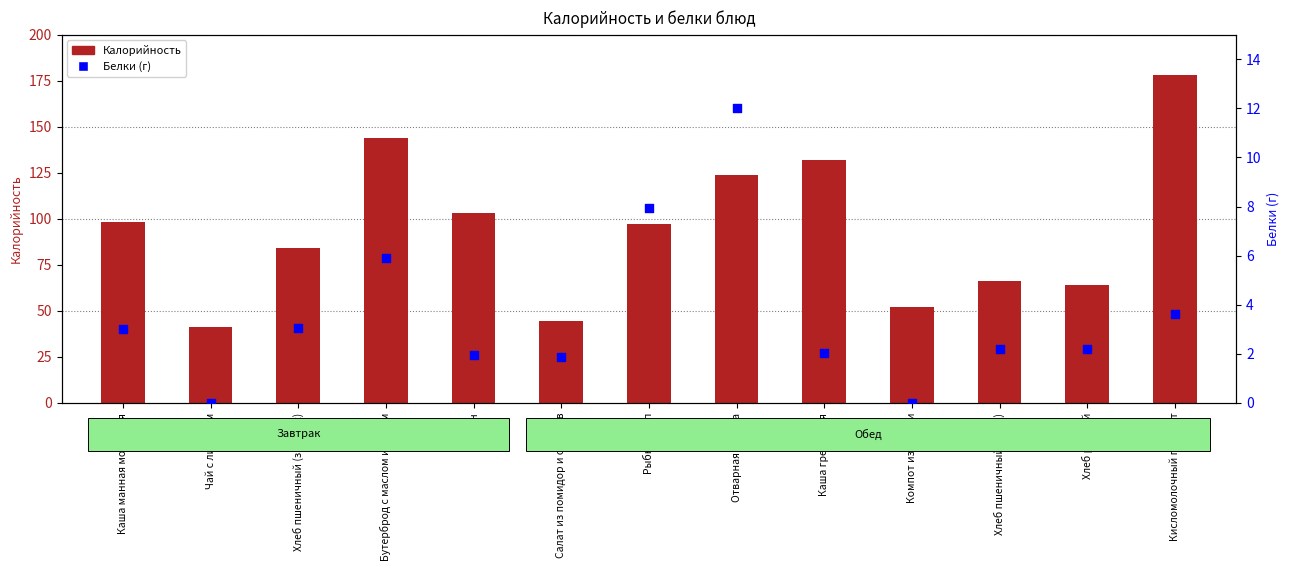

Which series has the largest Y range (max minus min)?

Калорийность